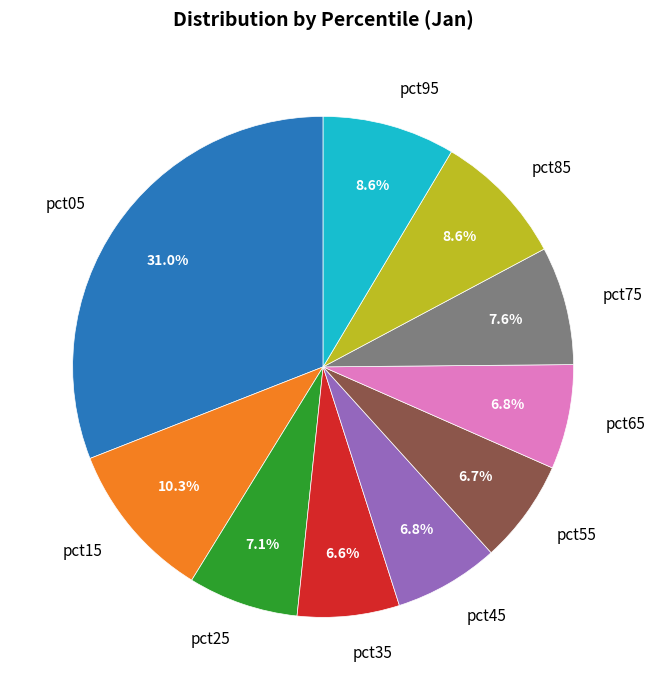

How many segments does this pie chart have?

10